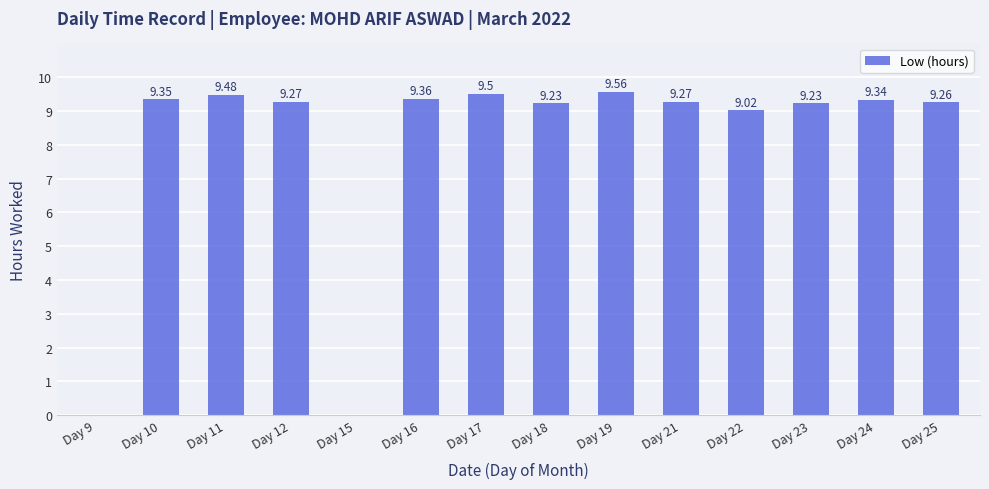

What is the sum of the values at Day 16 and Day 18?

18.6